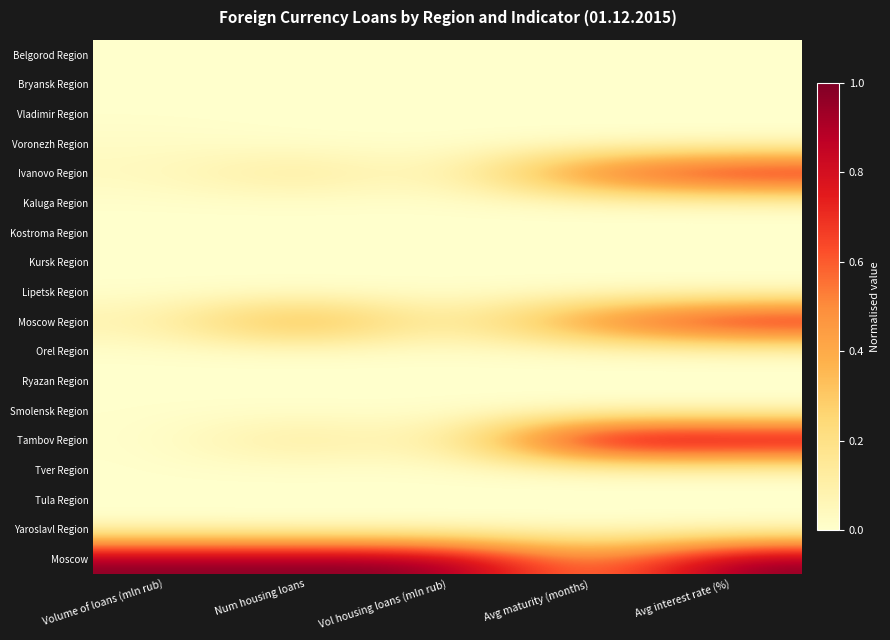

What is the maximum value shown in the chart?

1.0